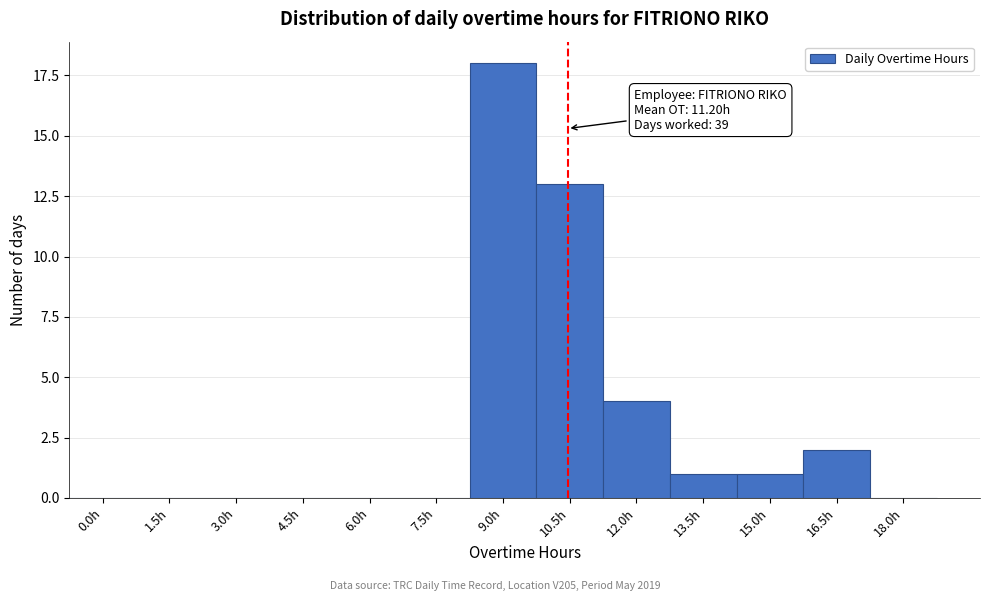

Reading left to right, list all the values displayed in this chart.

0.0h=0	1.5h=0	3.0h=0	4.5h=0	6.0h=0	7.5h=0	9.0h=18	10.5h=13	12.0h=4	13.5h=1	15.0h=1	16.5h=2	18.0h=0